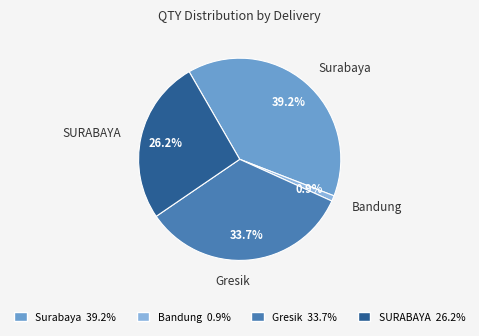

How many slices are in this pie chart?

4